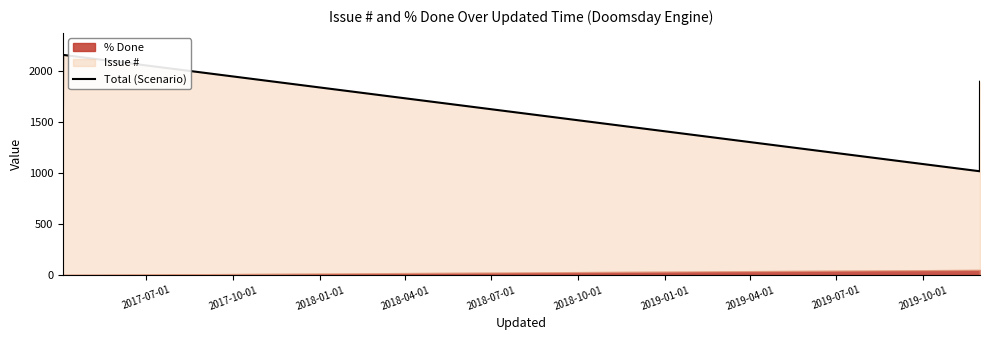

Does the chart display data point markers on the line(s)?

No